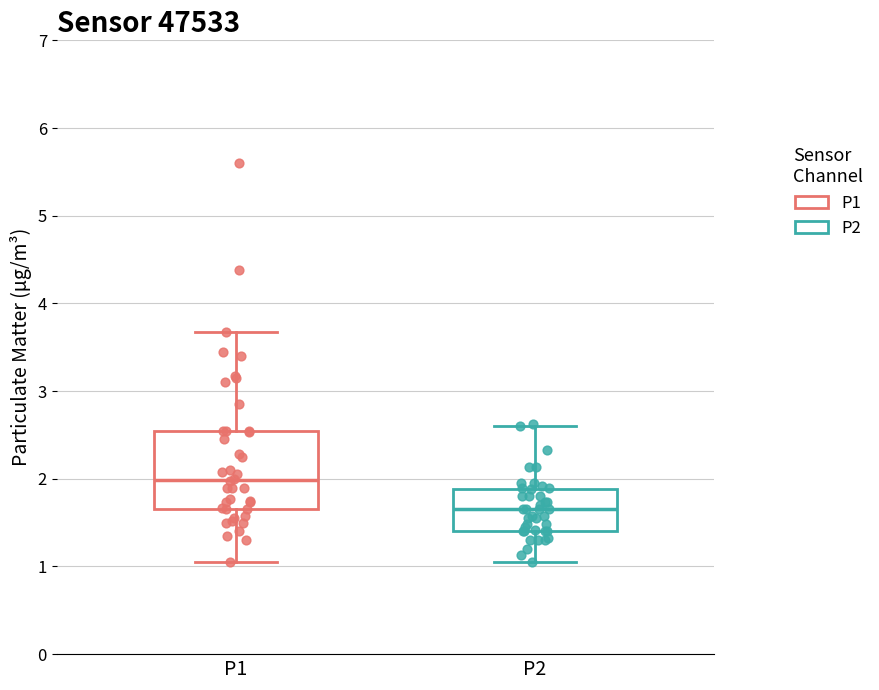

Which box's median line is the highest?

P1